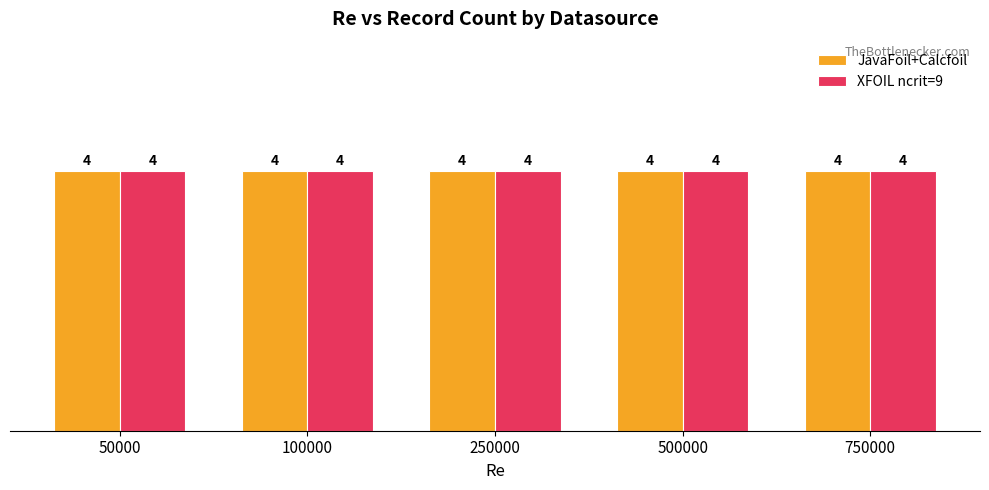

The value of JavaFoil+Calcfoil at 0 is 4. True or false?

True